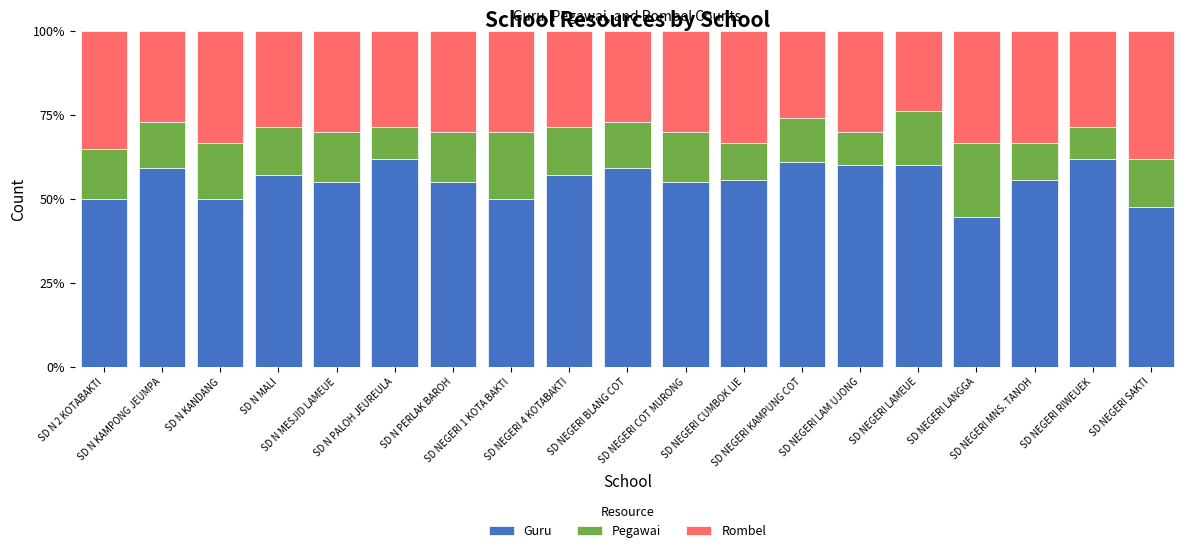

What is the maximum value for Guru?

61.9